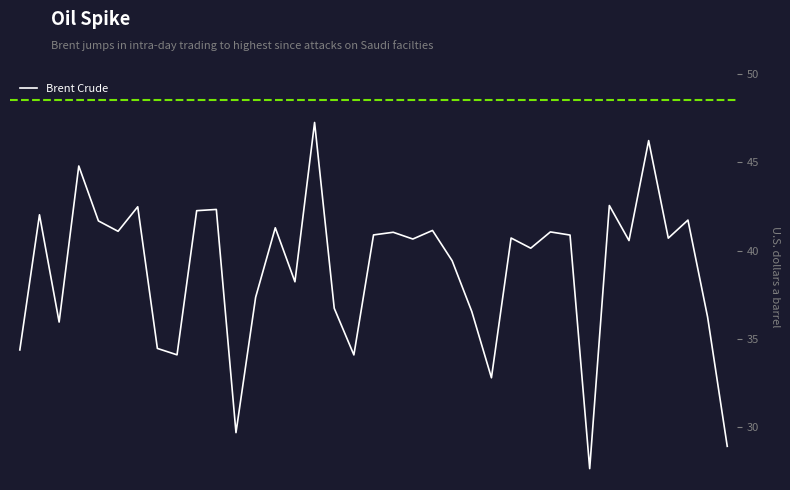

What is the minimum value shown in the chart?

27.6